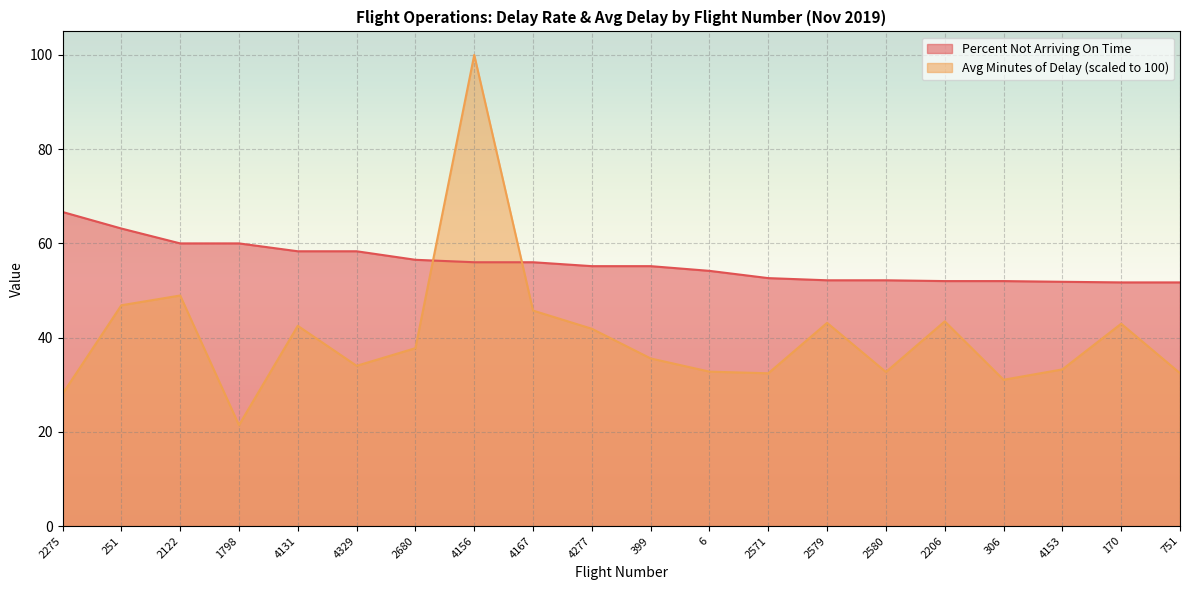

List the series in order of their overall mean, lowest first.

Avg Minutes of Delay (scaled to 100), Percent Not Arriving On Time